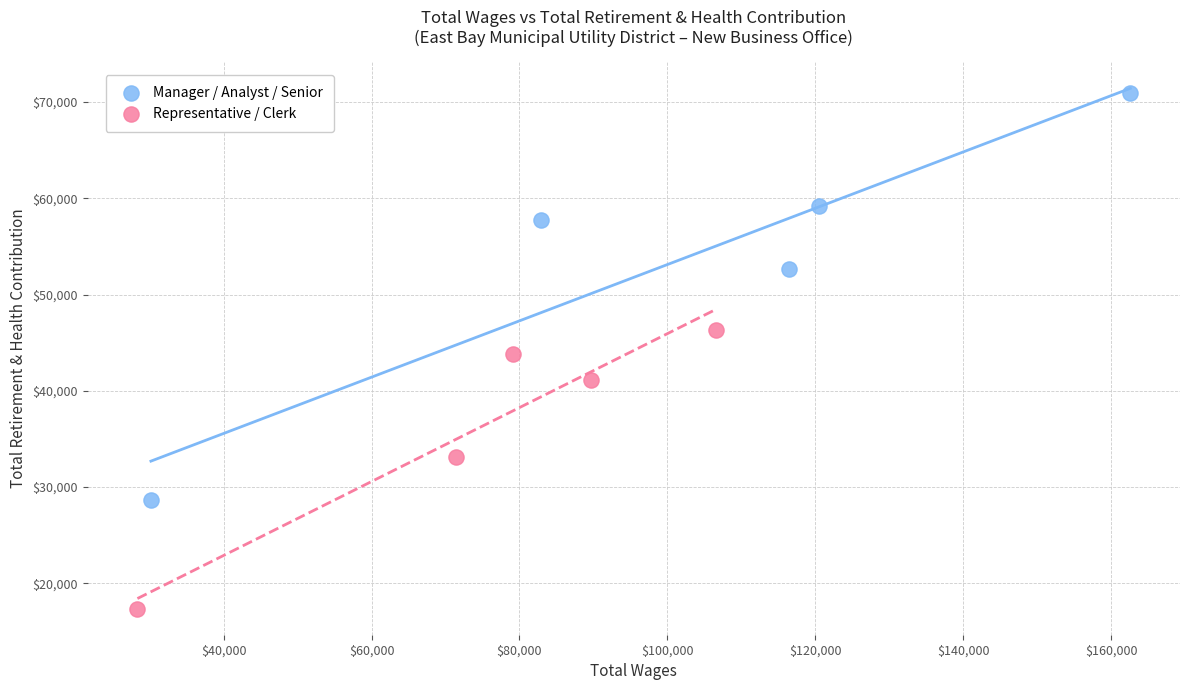

Which series contains the lowest Y value?

Representative / Clerk